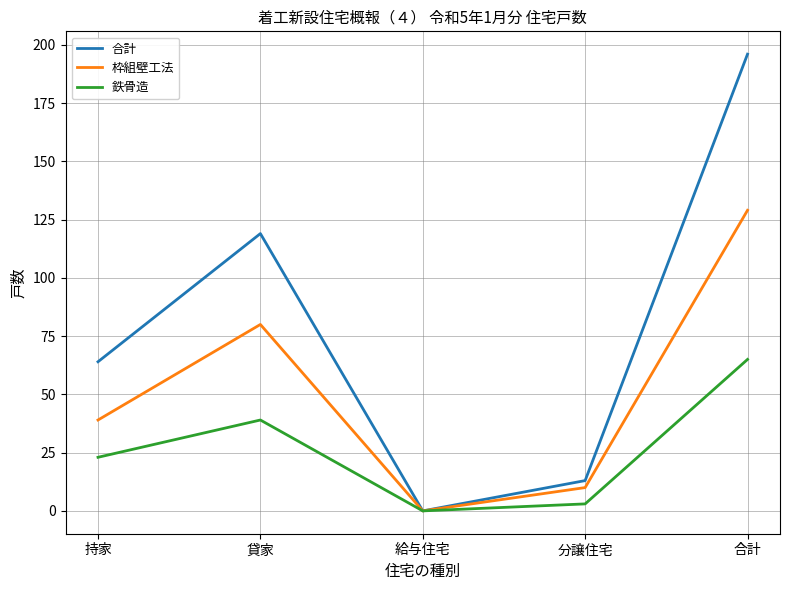

What is the greatest value displayed?

196